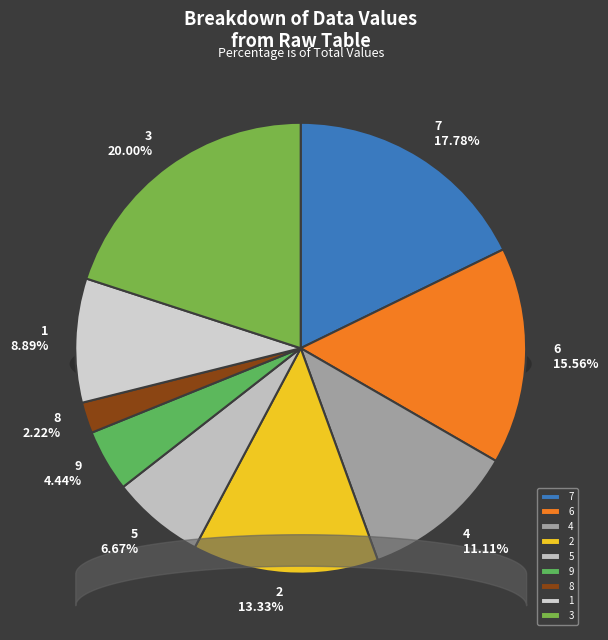

Between 9 and 6, which is larger?

6